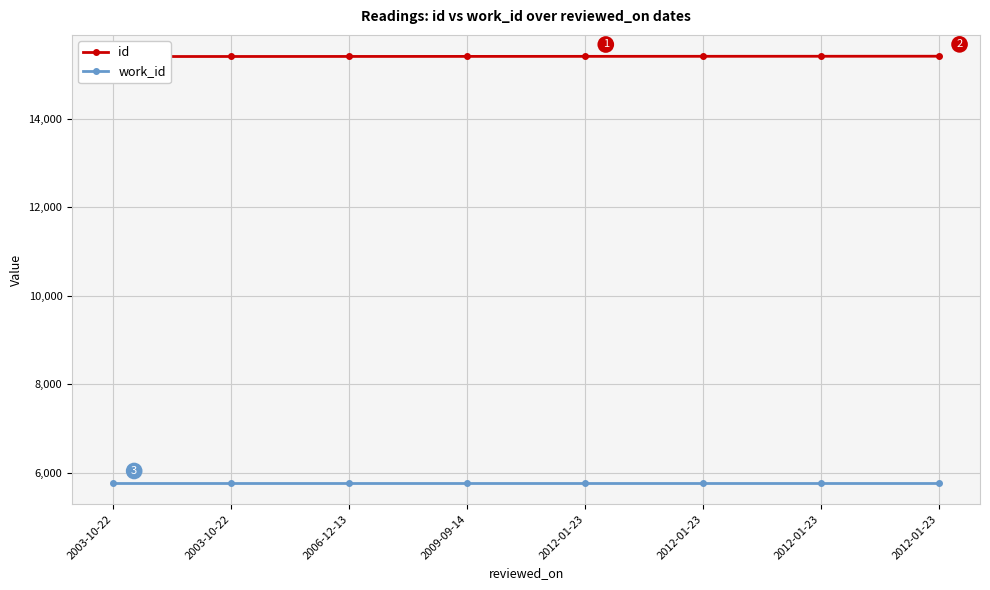

True or false: id and work_id cross at least once.

False